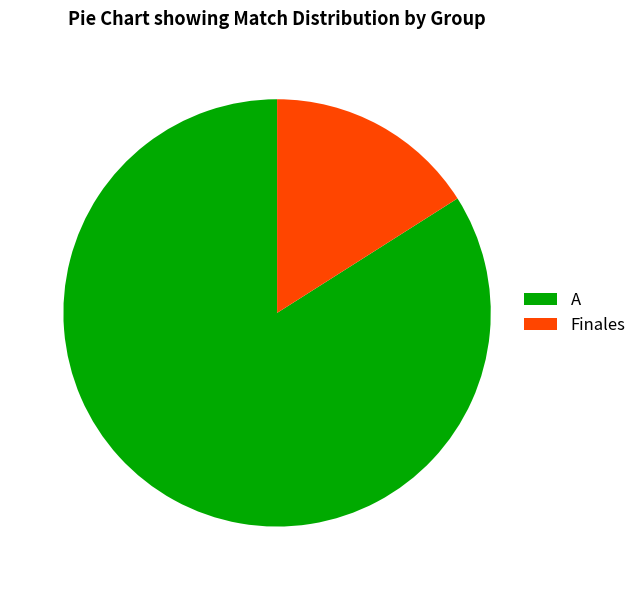

How many segments does this pie chart have?

2